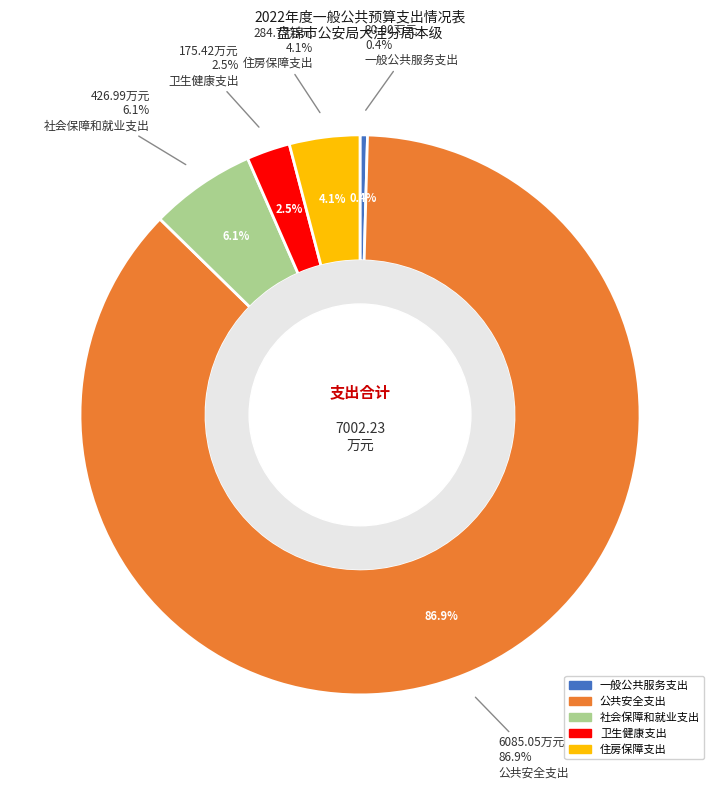

What portion of the pie excludes 社会保障和就业支出?

93.9%